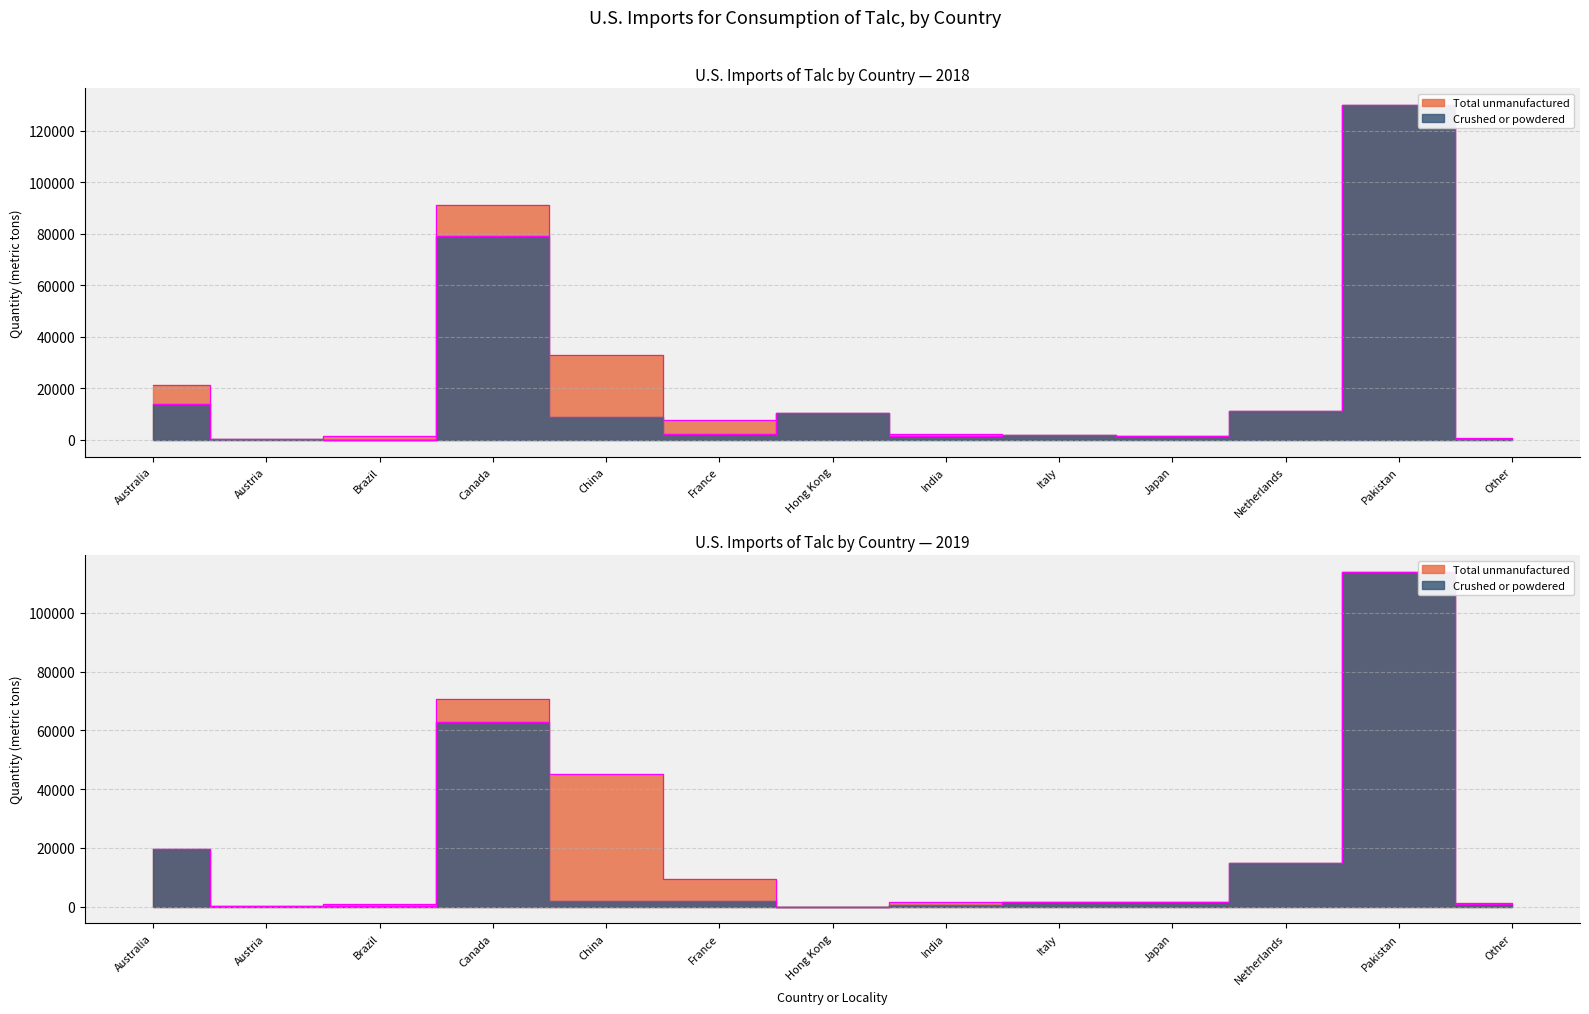

What is the highest value of the Crushed or powdered Qty 2019 series?

114000